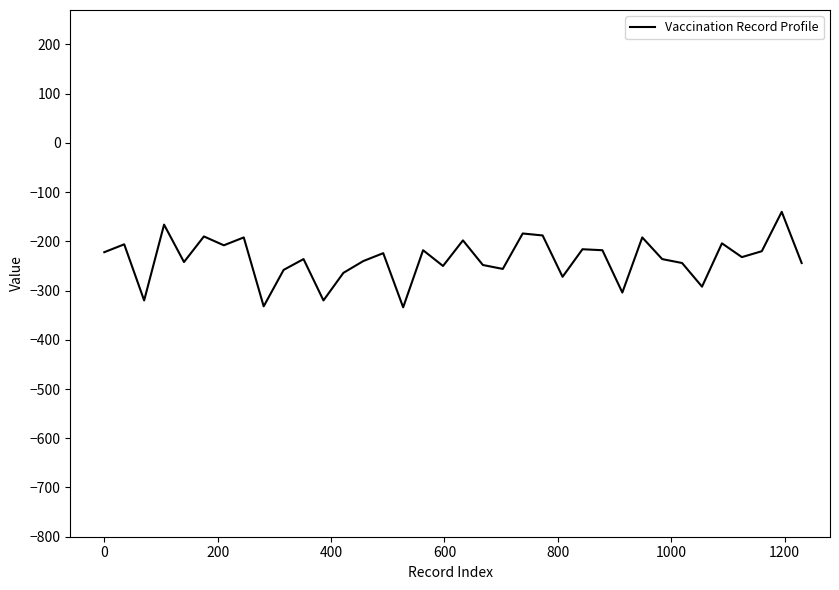

What is the difference between the maximum and minimum values?

194